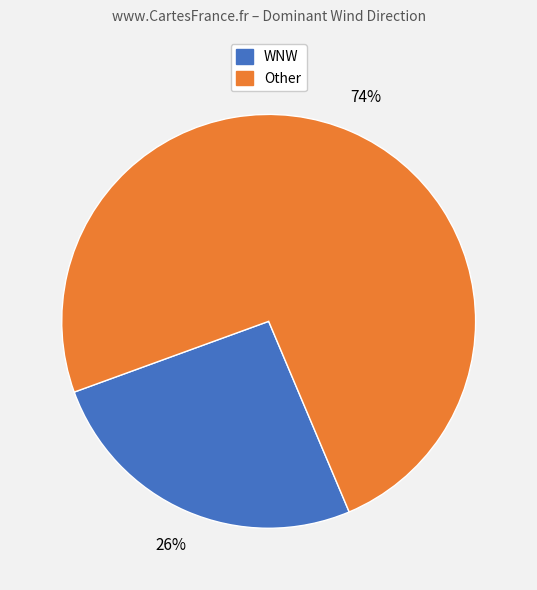

To the nearest percent, what is the difference between the largest and smallest slice percentages?

48%